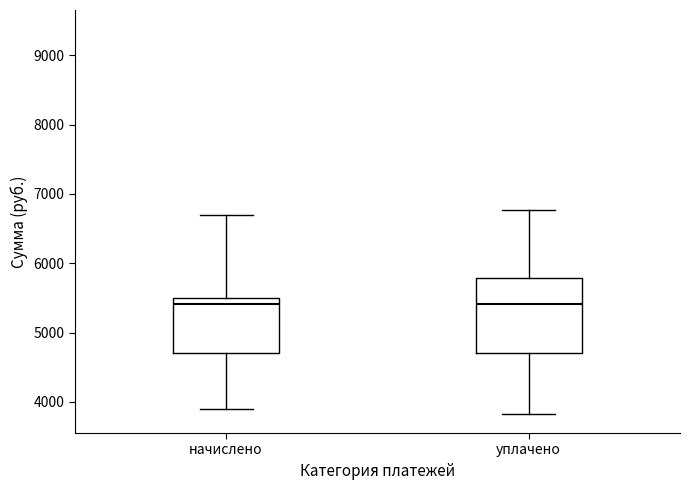

Which box is the tallest, from its lower edge to its upper edge?

уплачено